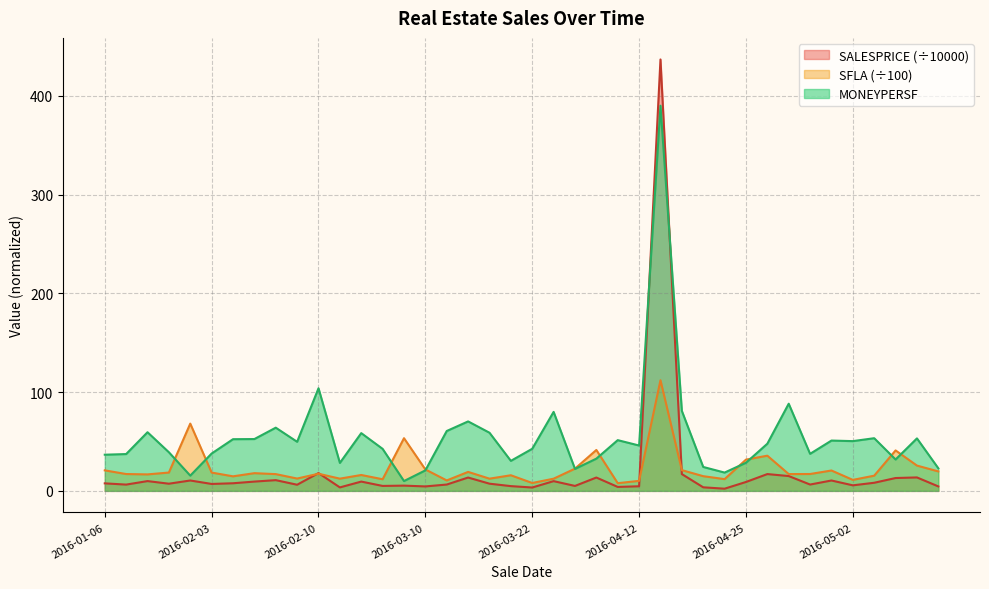

What is the highest value of the SFLA (÷100) series?

112.0